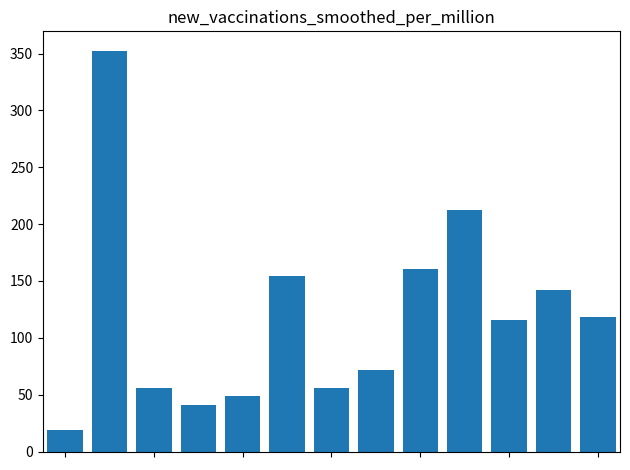

What is the difference between the maximum and minimum values?

333.0